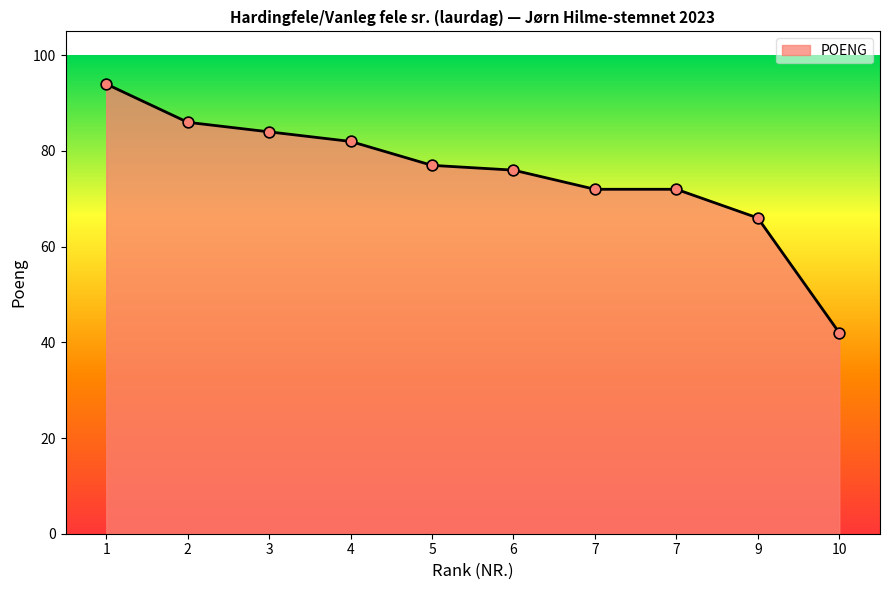

What is the ratio of the value at 7 to the value at 7?

1.0